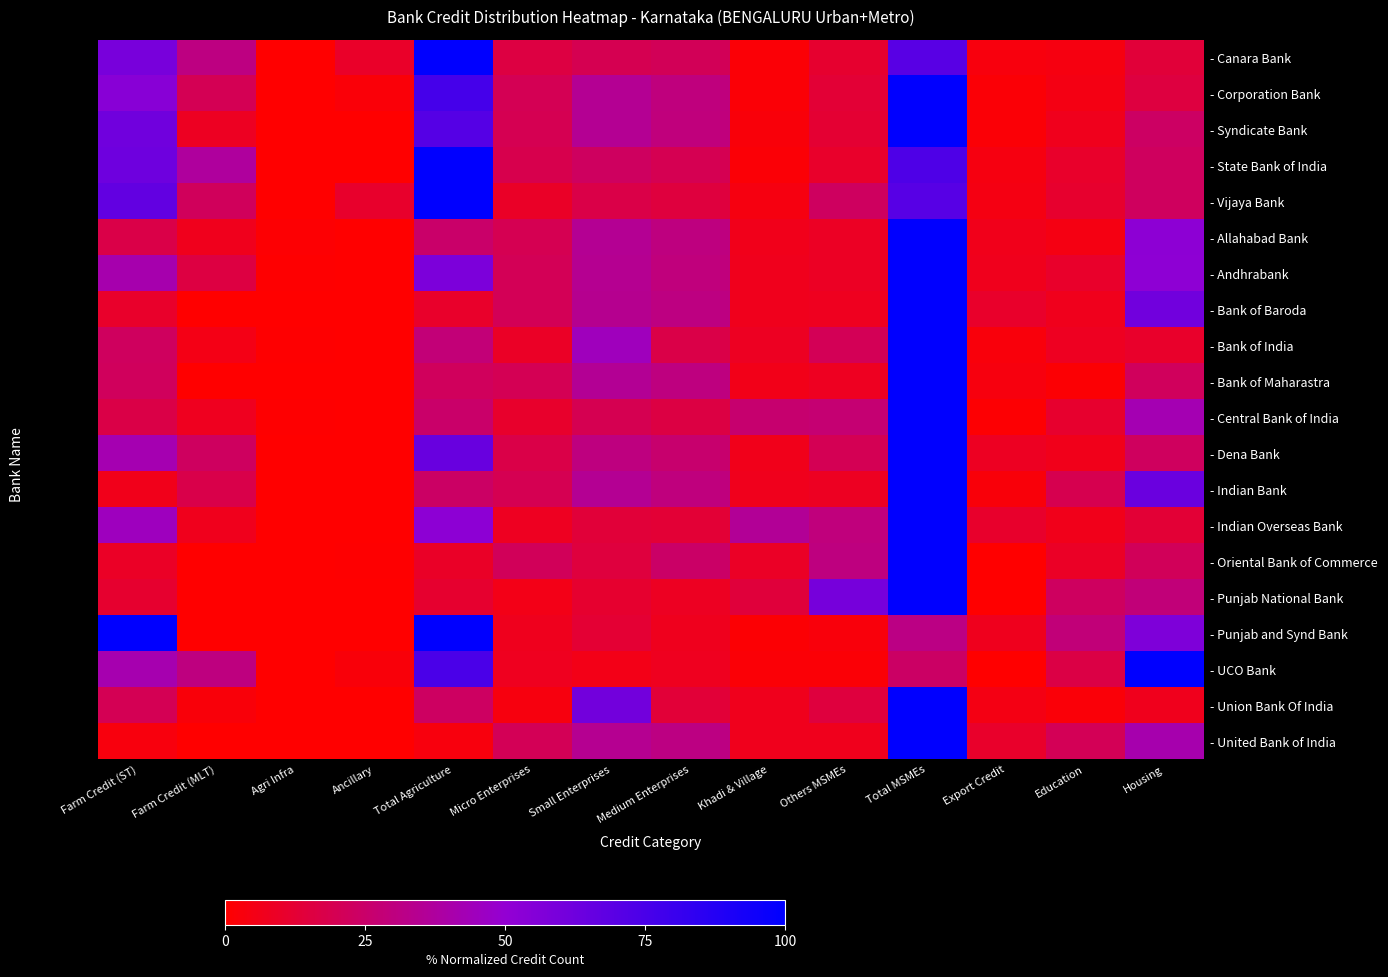

What is the spread (max minus min) of values at Total Agriculture?

96.6